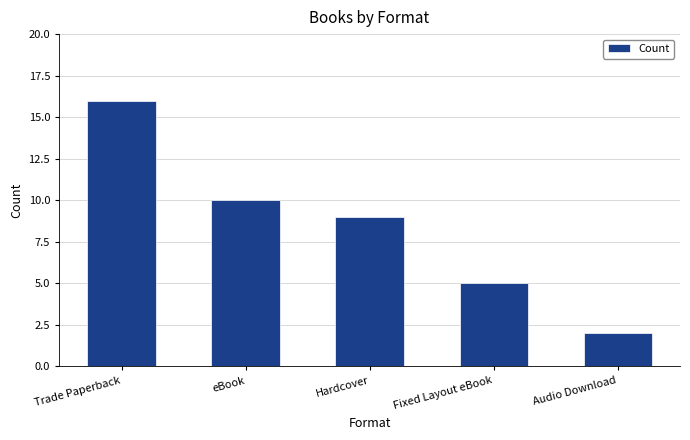

Is it true that the value at eBook is 5?

False